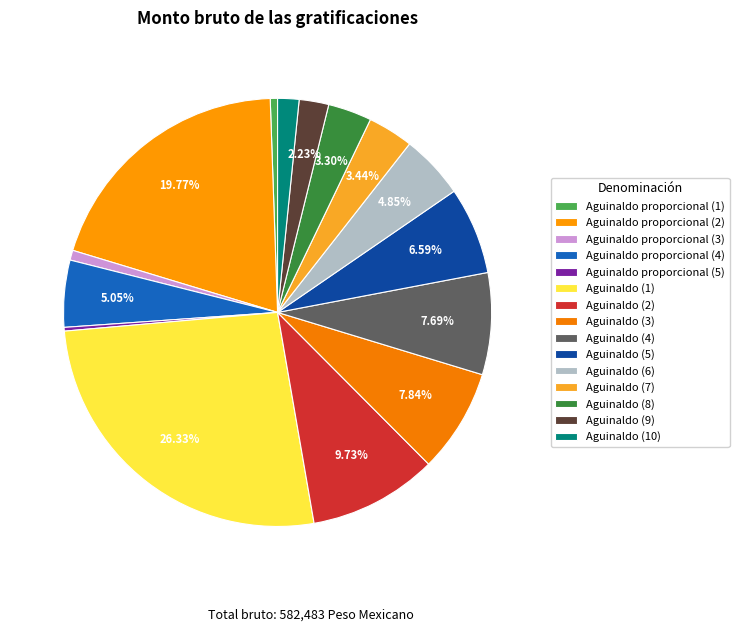

How many slices are in this pie chart?

15